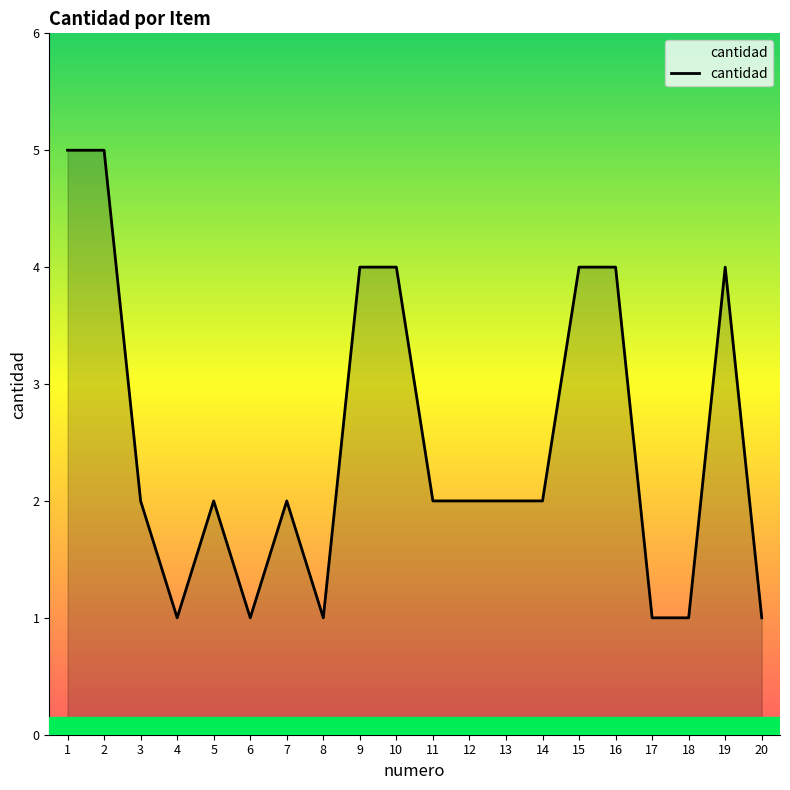

The value at 14 is 2. True or false?

True